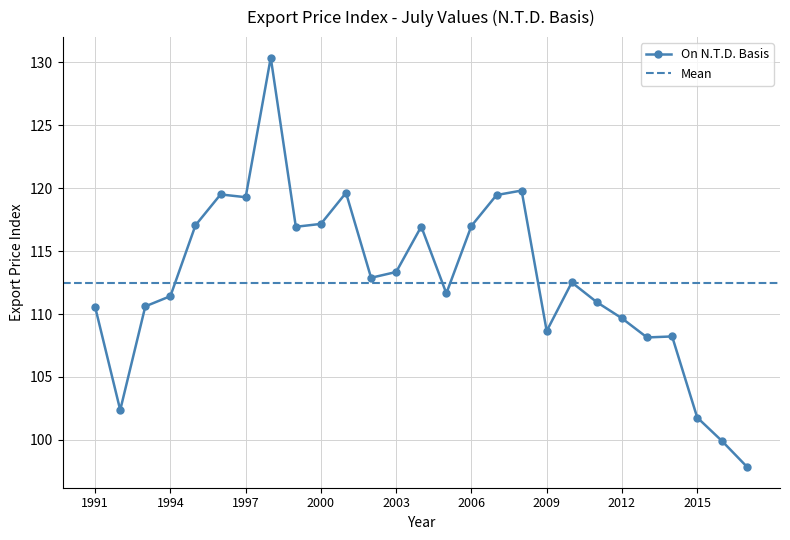

Which has a higher value, 2001 or 2008?

2008